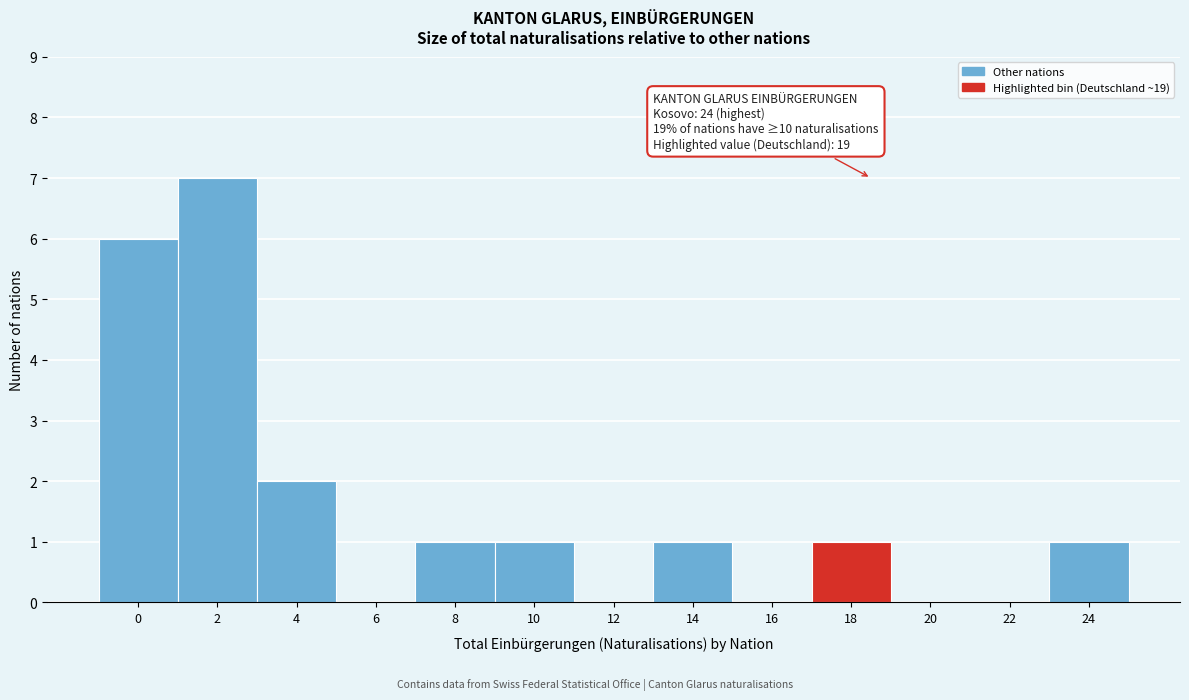

Reading left to right, list all the values displayed in this chart.

0=6	2=7	4=2	6=0	8=1	10=1	12=0	14=1	16=0	18=1	20=0	22=0	24=1